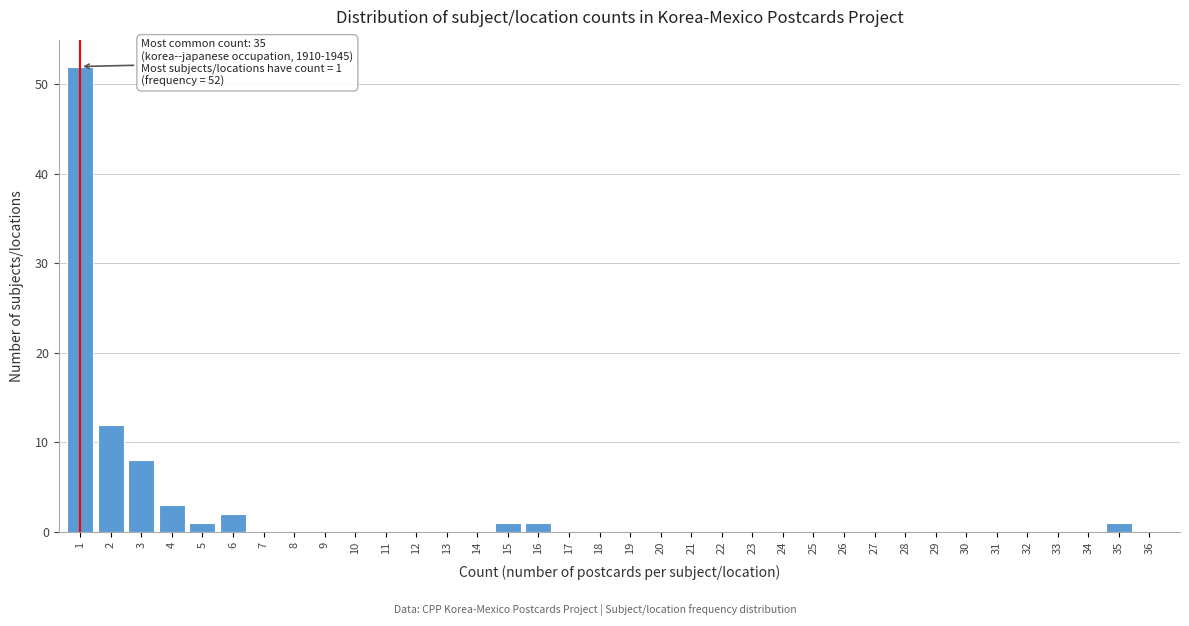

What is the greatest value displayed?

52